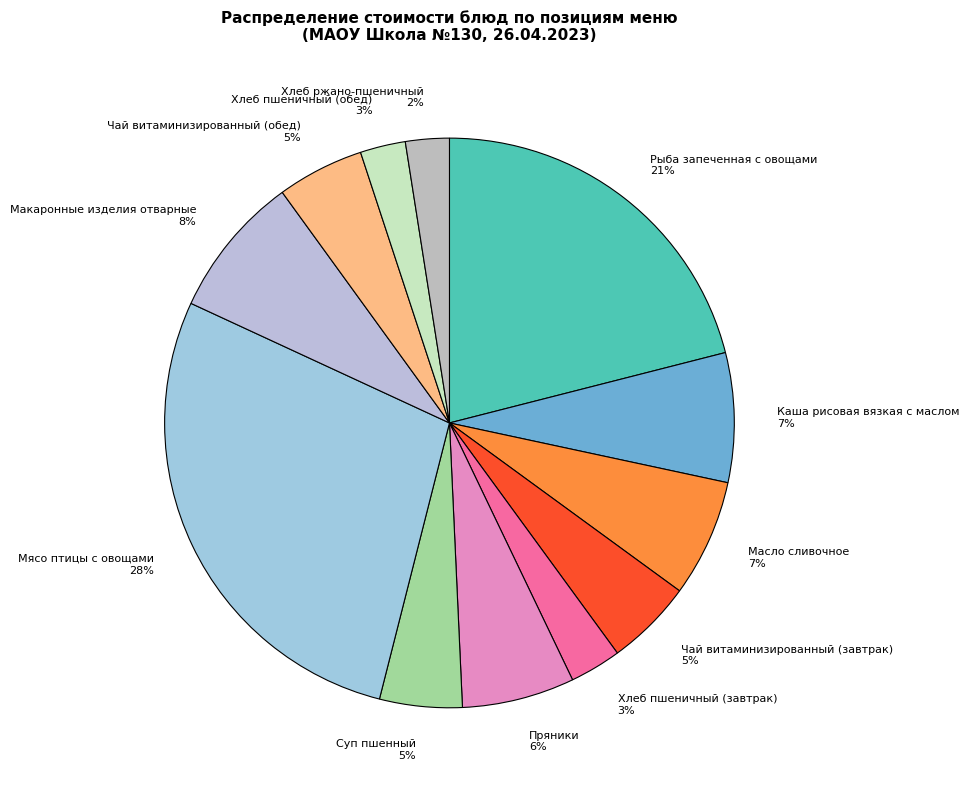

What percentage is the Суп пшенный slice, to the nearest percent?

5%